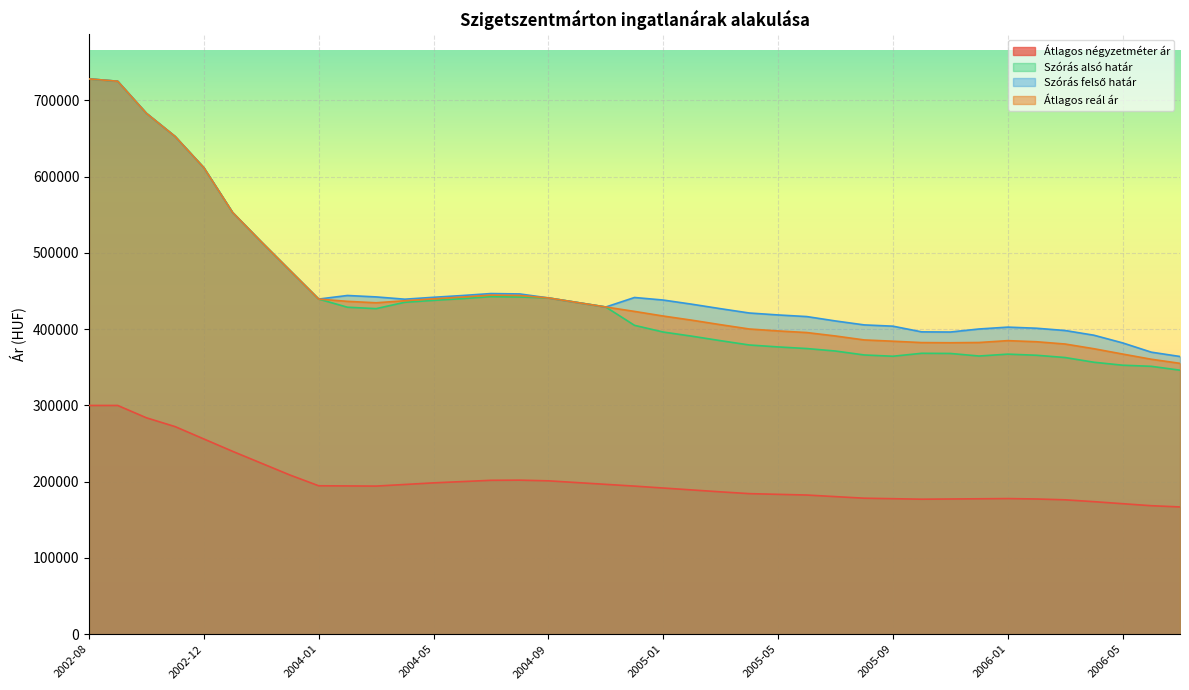

What position from the left is 2004-09?

17